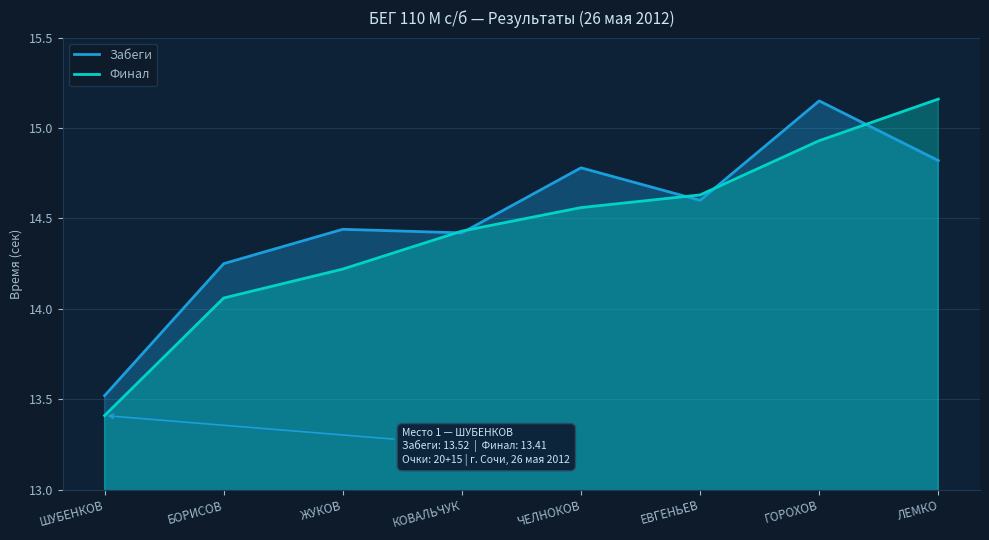

What is the label of the 1st point from the left?

ШУБЕНКОВ